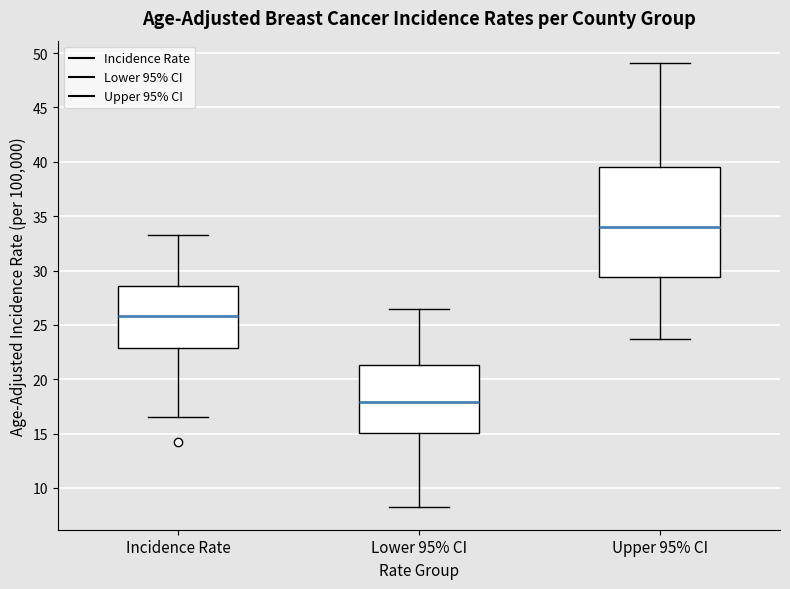

Which box has the lowest median line?

Lower 95% CI